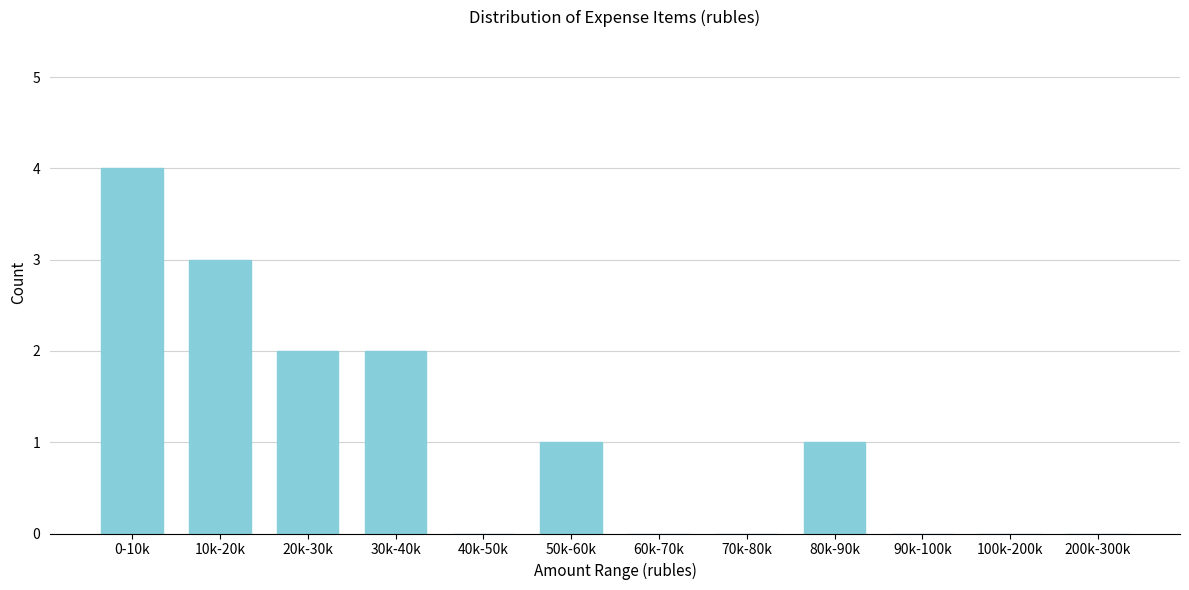

Reading left to right, what are all the values shown in this chart?

0-10k=4	10k-20k=3	20k-30k=2	30k-40k=2	40k-50k=0	50k-60k=1	60k-70k=0	70k-80k=0	80k-90k=1	90k-100k=0	100k-200k=0	200k-300k=0